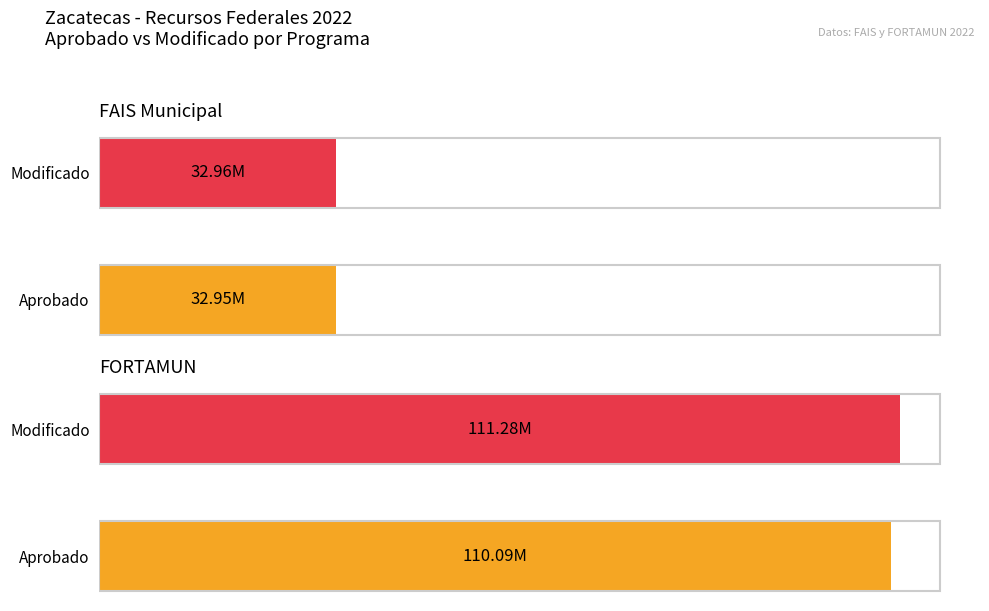

What is the approximate value of Modificado at FORTAMUN?

111275034.2